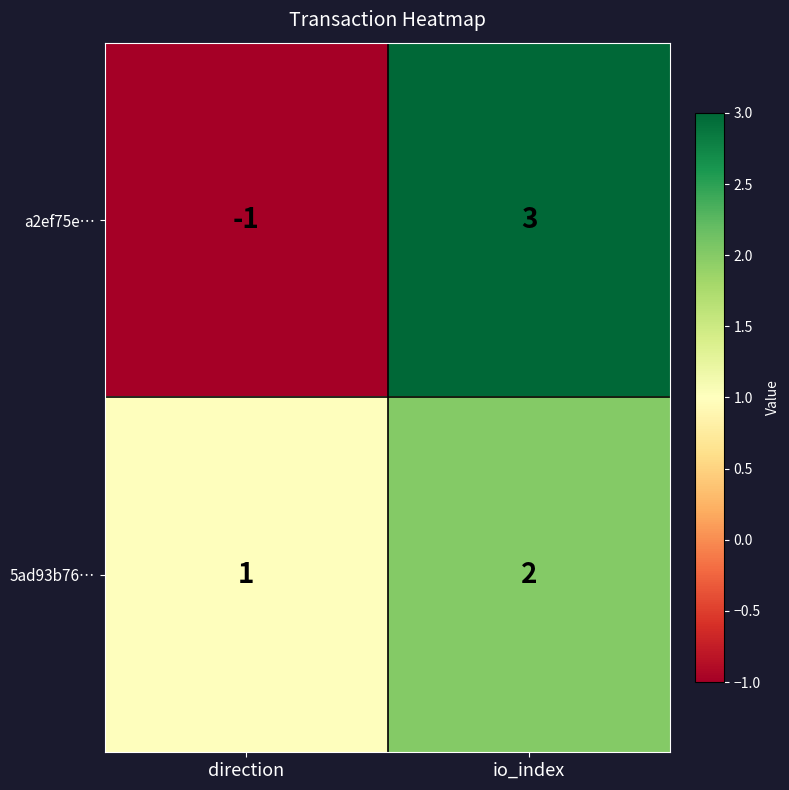

The value of a2ef75e… at io_index is 3. True or false?

True